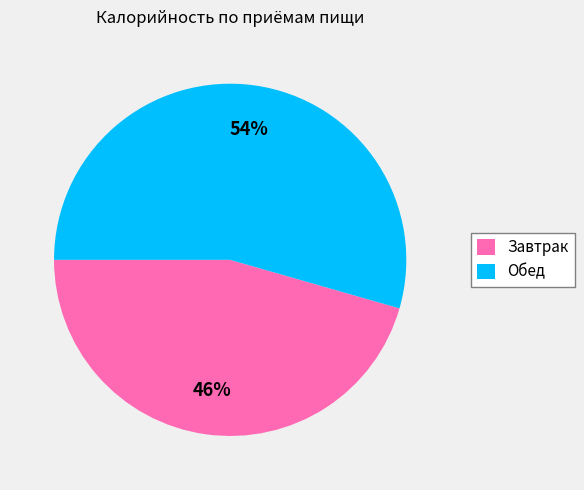

Is there any slice that represents more than half of the pie?

Yes